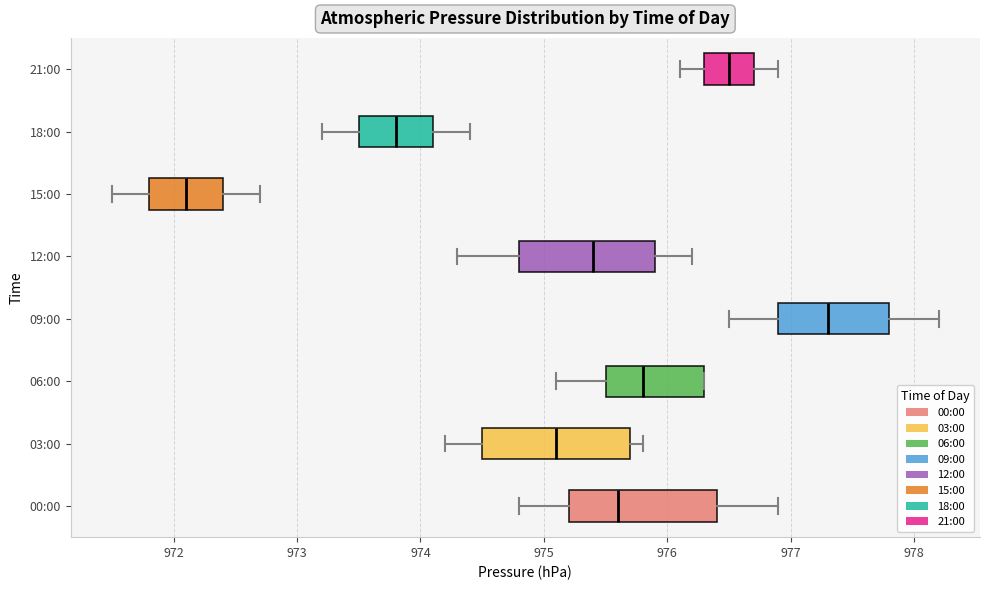

Reading bottom to top, transcribe this box plot: for each box, give where its median line is, the range the box spans, and where its two whiskers end, as read against the x-axis. The values are not printed on the chart, so give them approximately, as read against the axis.

00:00: median 975.6, box 975.2 to 976.4, whiskers 974.8 to 976.9
03:00: median 975.1, box 974.5 to 975.7, whiskers 974.2 to 975.8
06:00: median 975.8, box 975.5 to 976.3, whiskers 975.1 to 976.3
09:00: median 977.3, box 976.9 to 977.8, whiskers 976.5 to 978.2
12:00: median 975.4, box 974.8 to 975.9, whiskers 974.3 to 976.2
15:00: median 972.1, box 971.8 to 972.4, whiskers 971.5 to 972.7
18:00: median 973.8, box 973.5 to 974.1, whiskers 973.2 to 974.4
21:00: median 976.5, box 976.3 to 976.7, whiskers 976.1 to 976.9